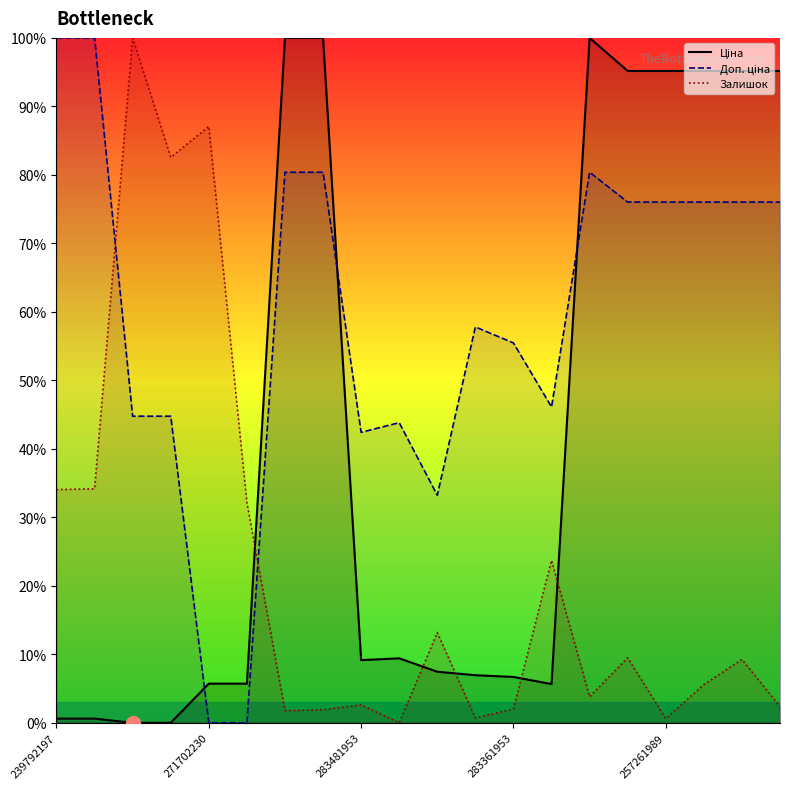

Rank the series by their average value, from lowest to highest.

Залишок, Ціна, Доп. ціна